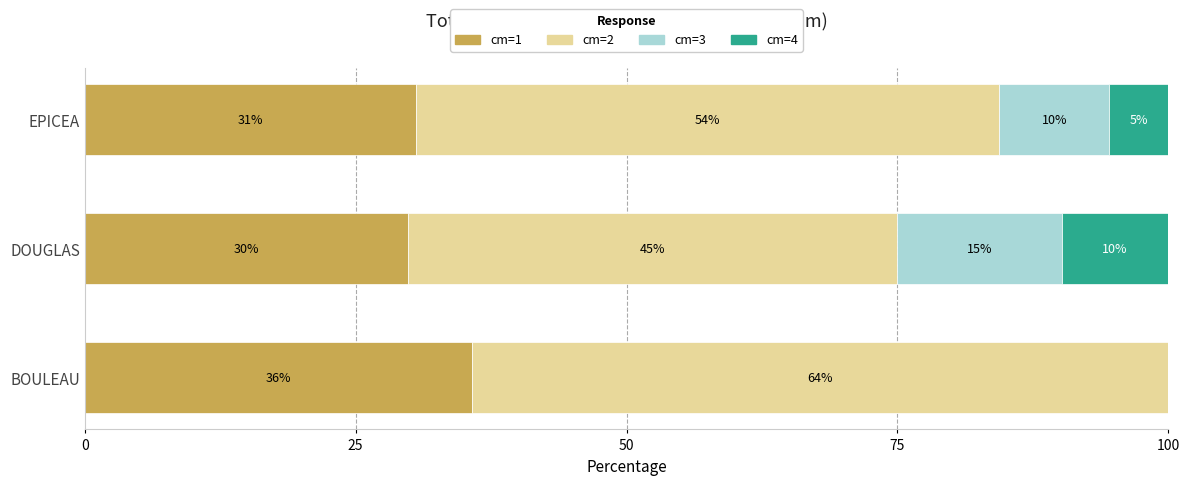

What are all the series names shown in the legend?

cm=1, cm=2, cm=3, cm=4